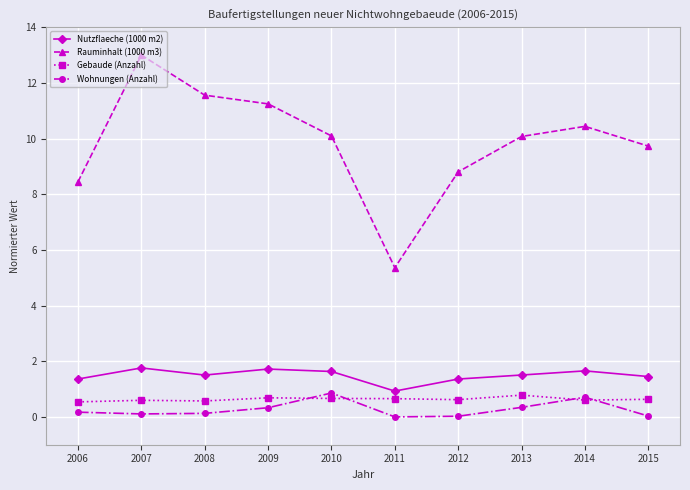

The Rauminhalt (1000 m3) series shows 18.4 at 2008. True or false?

False